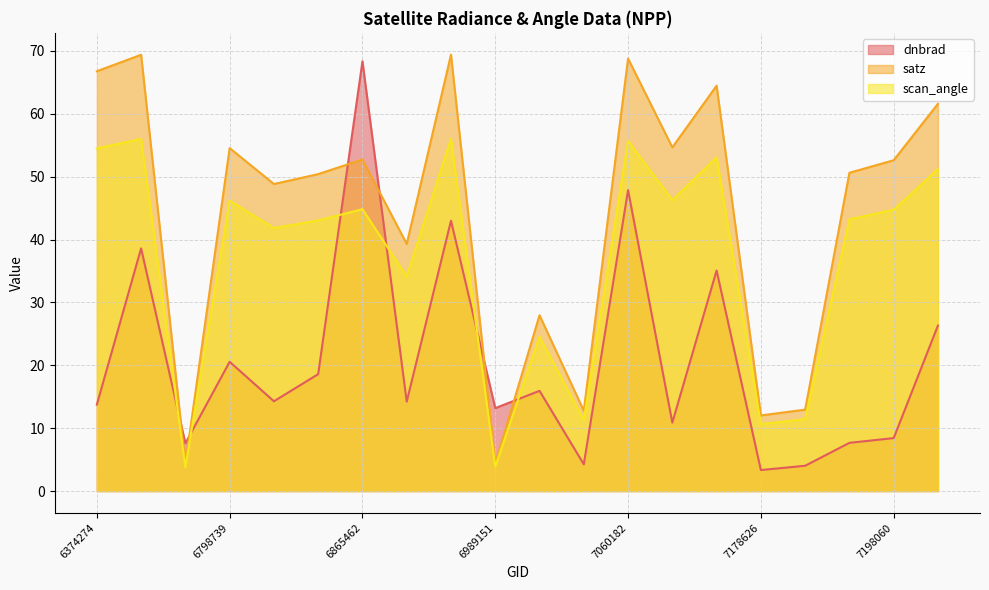

Count the number of categories in the chart.

20